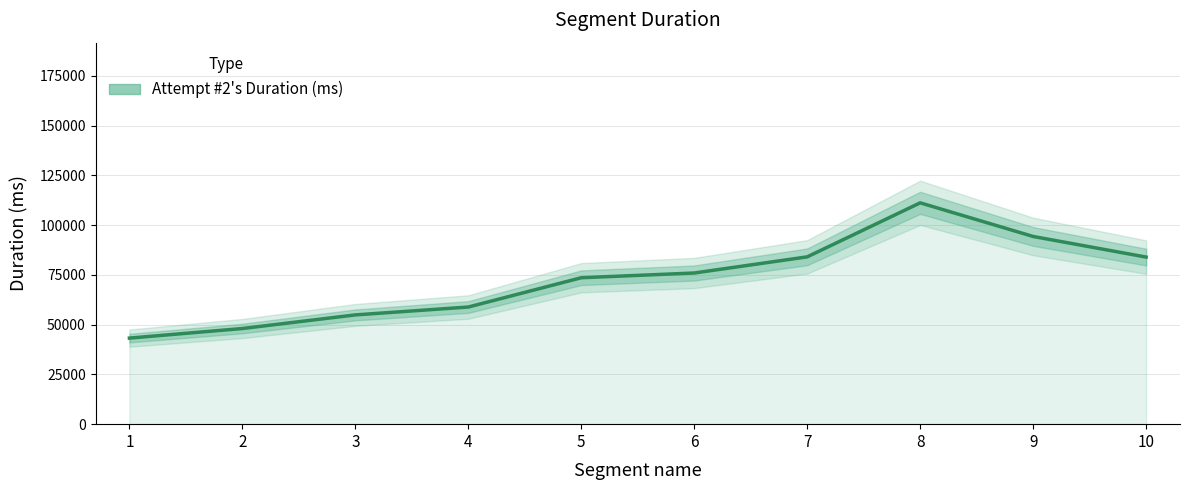

What is the approximate value at 1?

43231.9